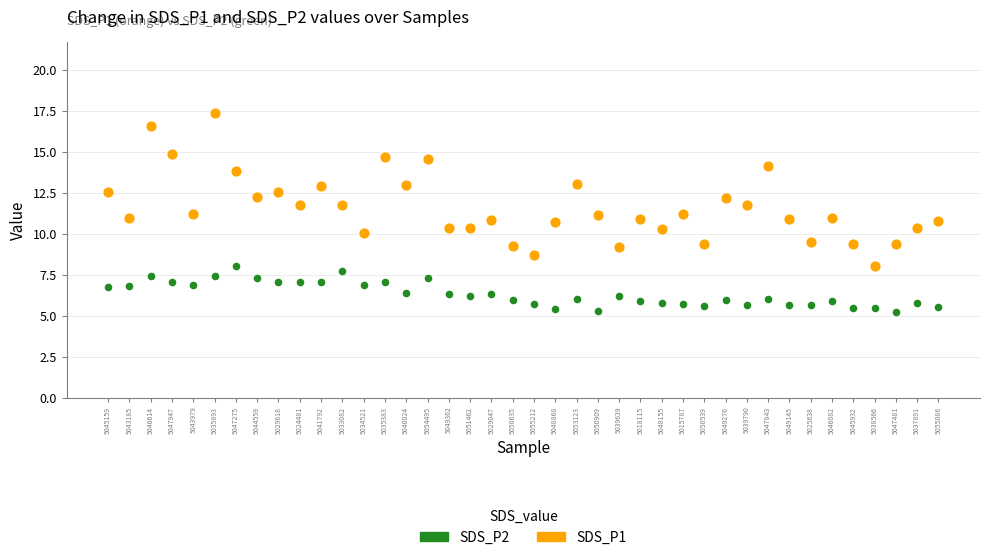

What are all the series names shown in the legend?

SDS_P2, SDS_P1